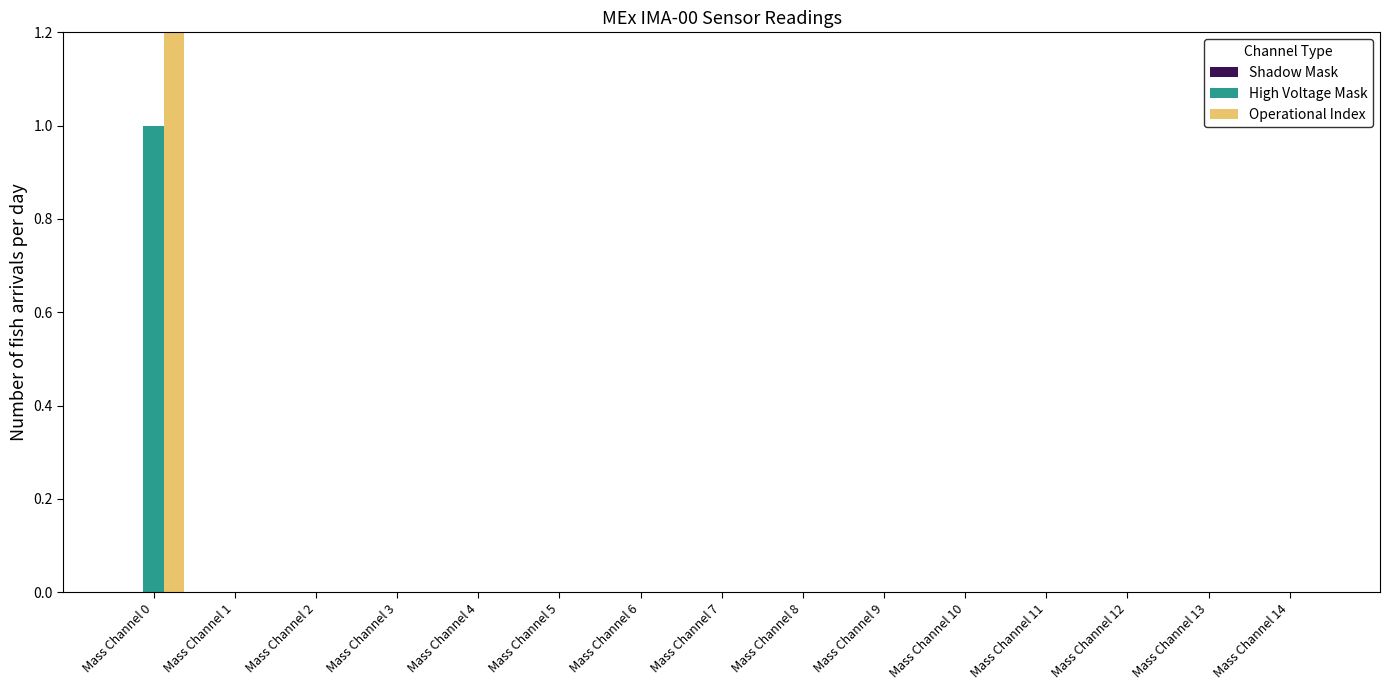

Which has a higher value, Mass Channel 7 or Mass Channel 1?

Mass Channel 7